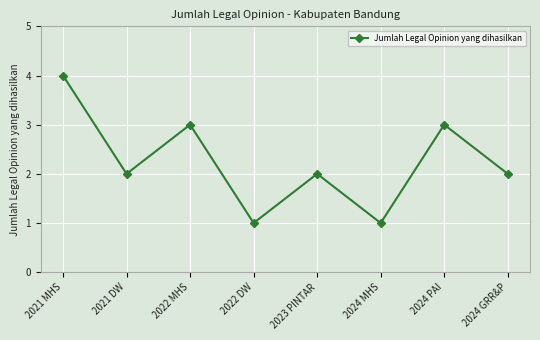

What is the difference between the maximum and minimum values?

3